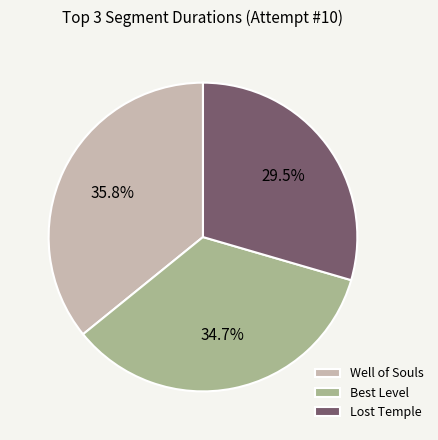

Rank the categories by value from lowest to highest.

Lost Temple, Best Level, Well of Souls